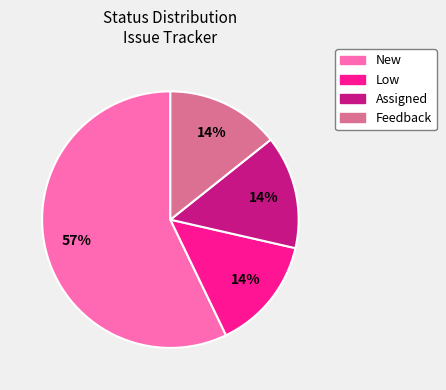

Is there a majority slice in this chart?

Yes